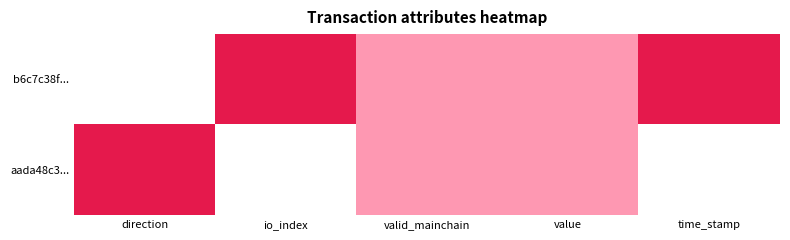

Reading right to left, transcribe all the data shown in this chart.

b6c7c38f...: time_stamp=1.0	value=0.5	valid_mainchain=0.5	io_index=1.0	direction=0.0
aada48c3...: time_stamp=0.0	value=0.5	valid_mainchain=0.5	io_index=0.0	direction=1.0